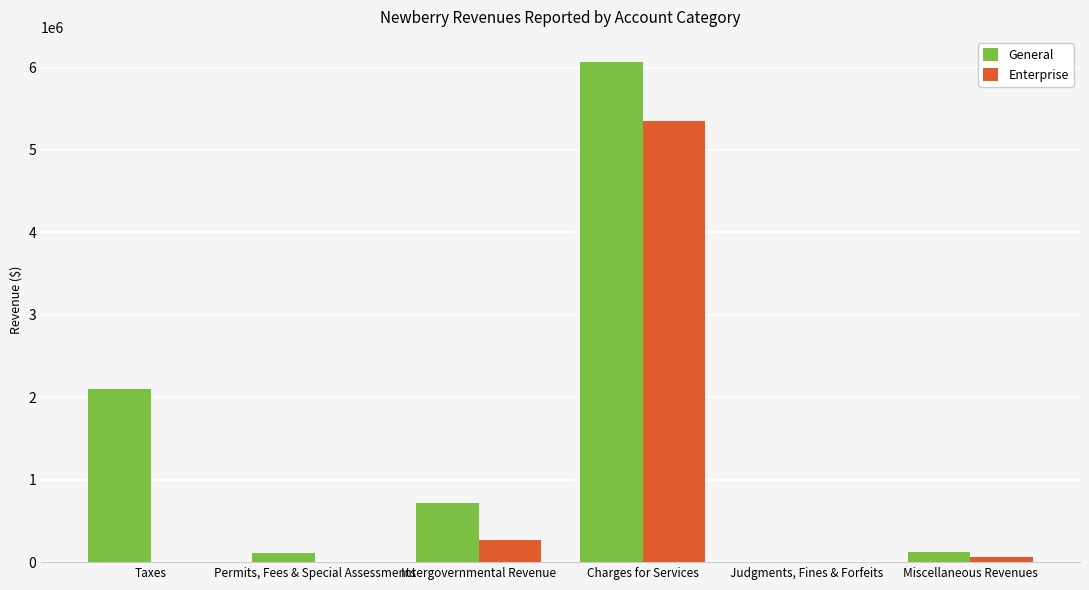

True or false: Enterprise has a value of 265489 at Intergovernmental Revenue.

True